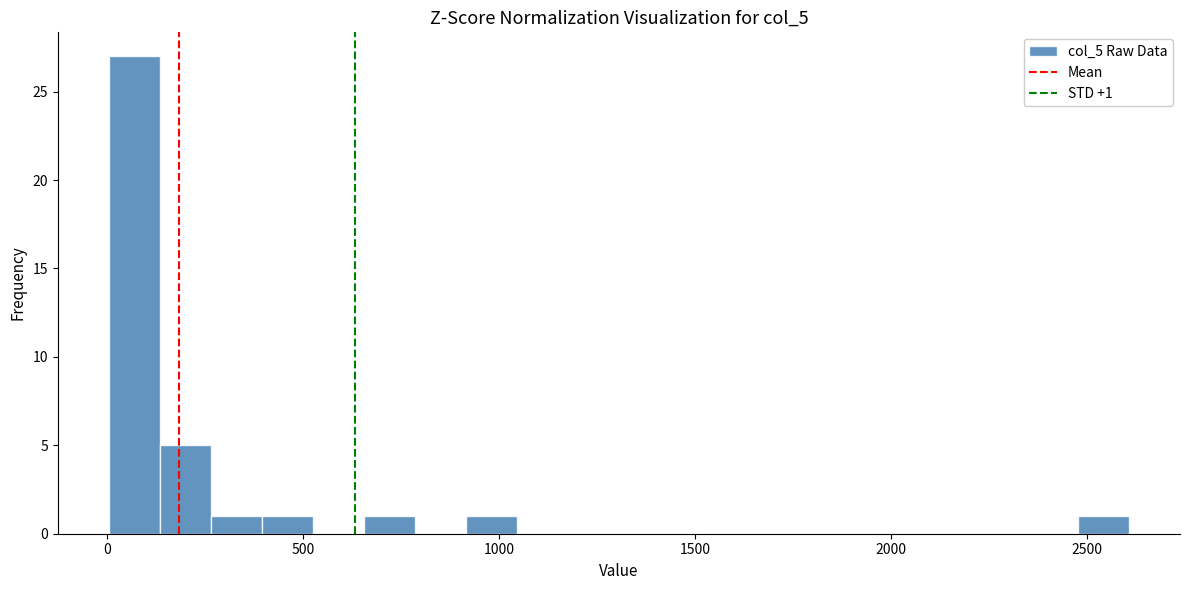

Read against the x-axis, roughly where is the centre of the tallest bar?

50